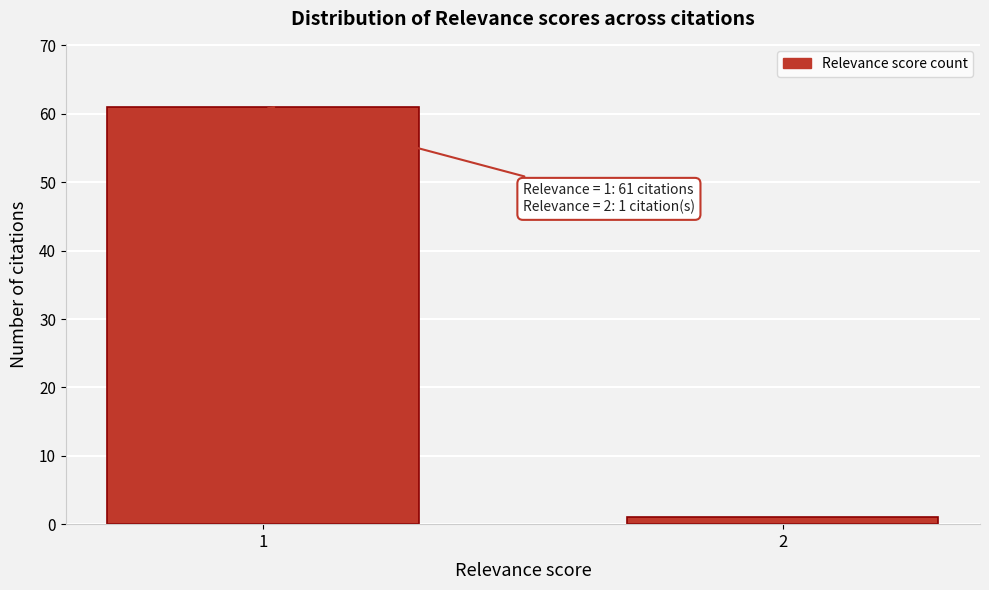

Reading left to right, transcribe all the data shown in this chart.

61	1